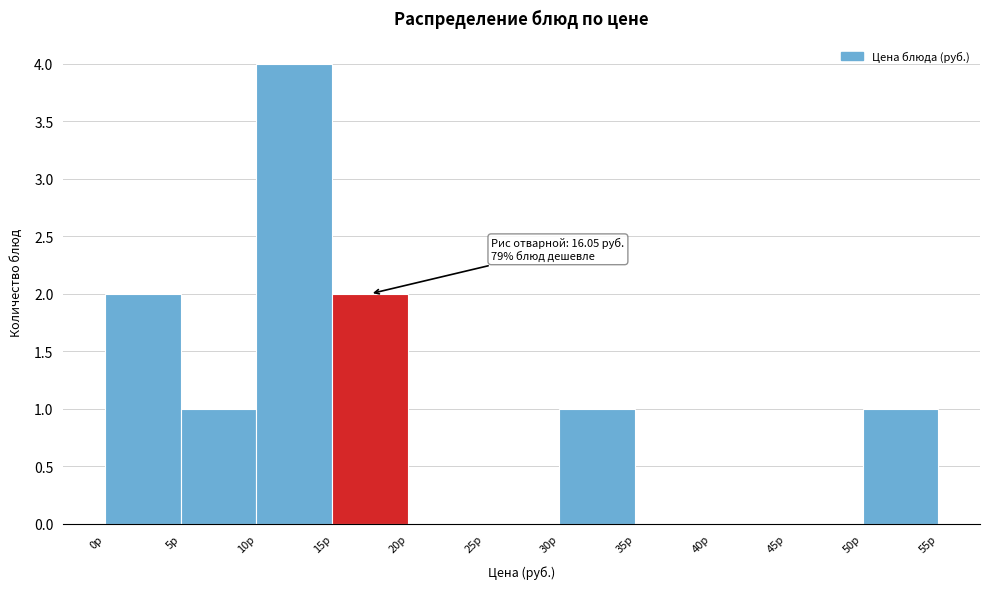

Over which range of the x-axis is the bar tallest?

10 to 15